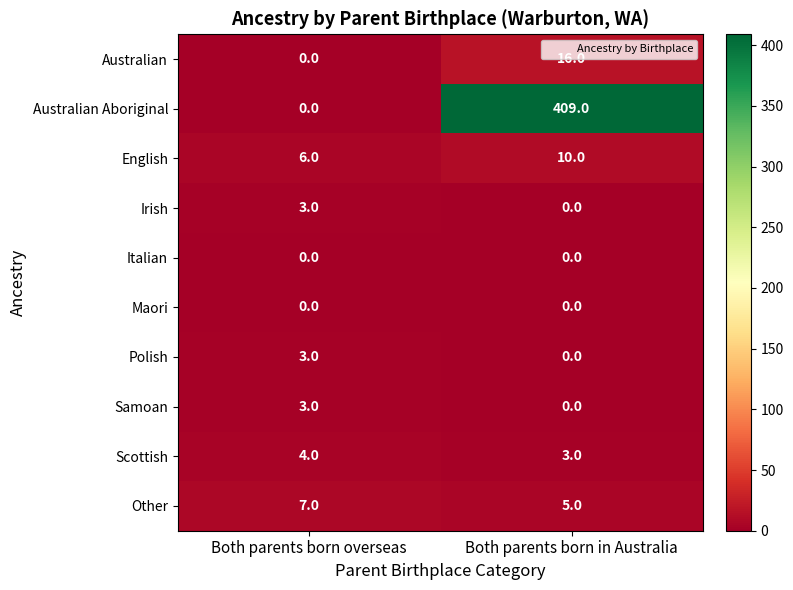

What is the difference between the highest and lowest values at Both parents born overseas?

7